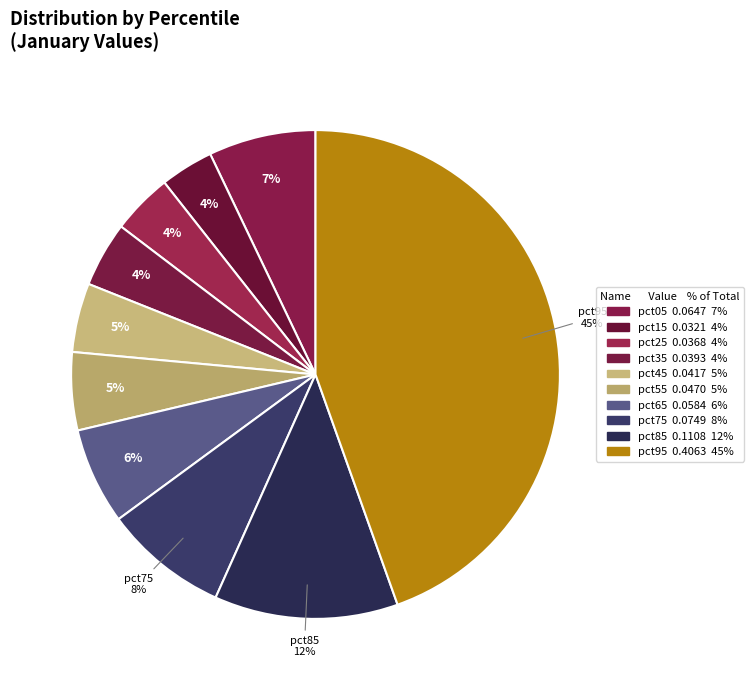

Rank the categories by value from highest to lowest.

pct95, pct85, pct75, pct05, pct65, pct55, pct45, pct35, pct25, pct15